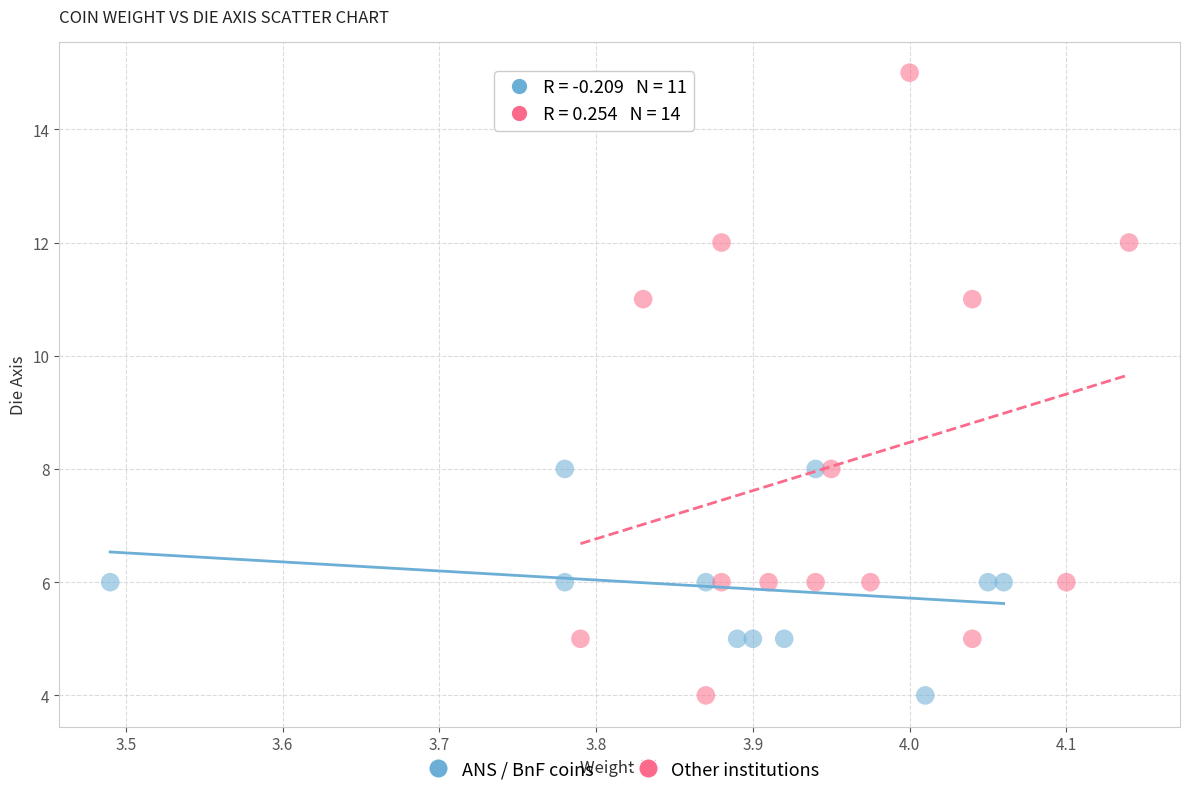

Which series reaches the maximum Y coordinate?

Other institutions